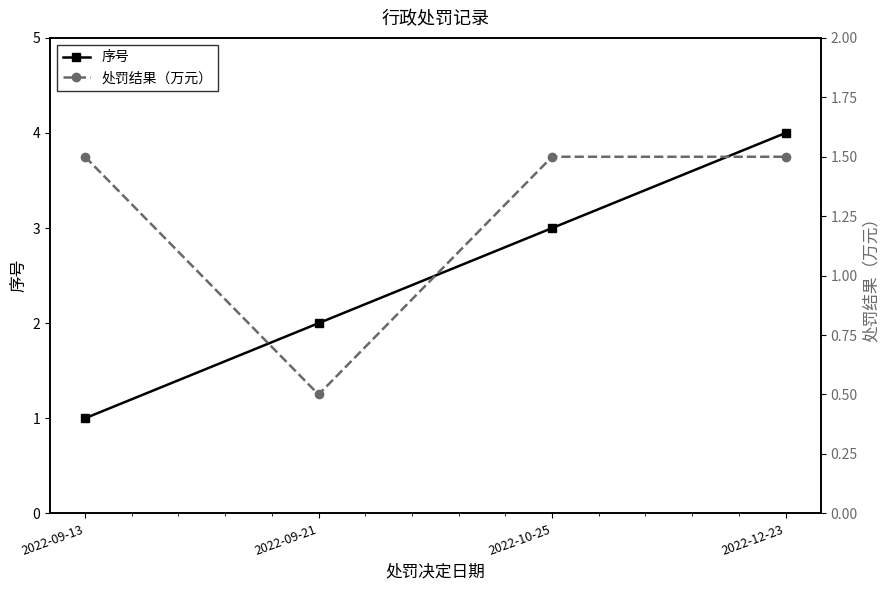

What is the maximum value shown in the chart?

4.0